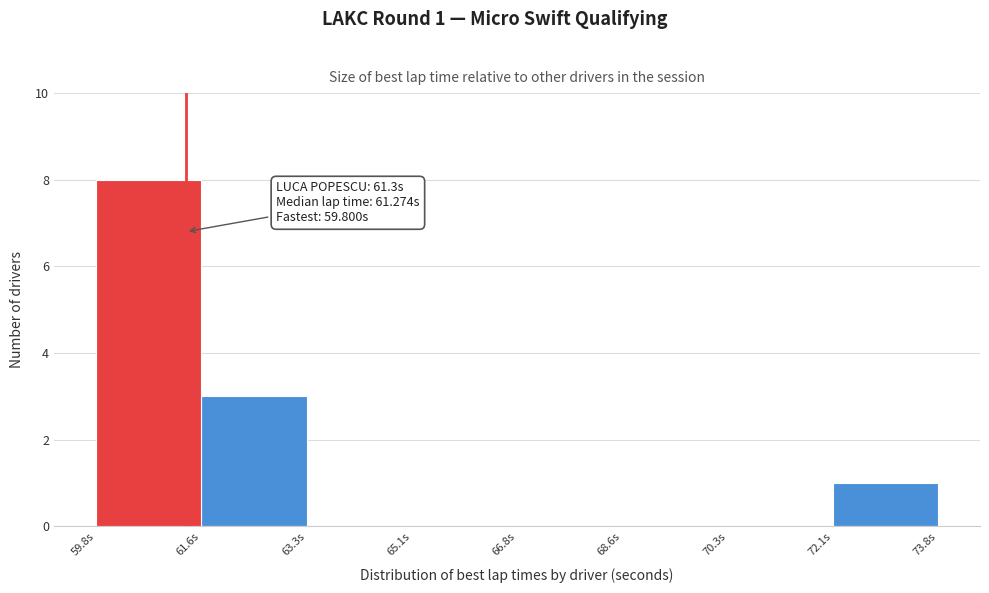

Over which range of the x-axis is the bar tallest?

59.8 to 61.6